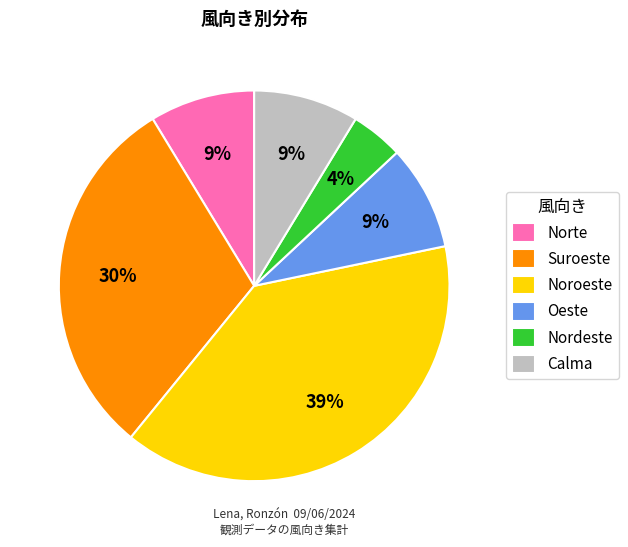

How many segments does this pie chart have?

6